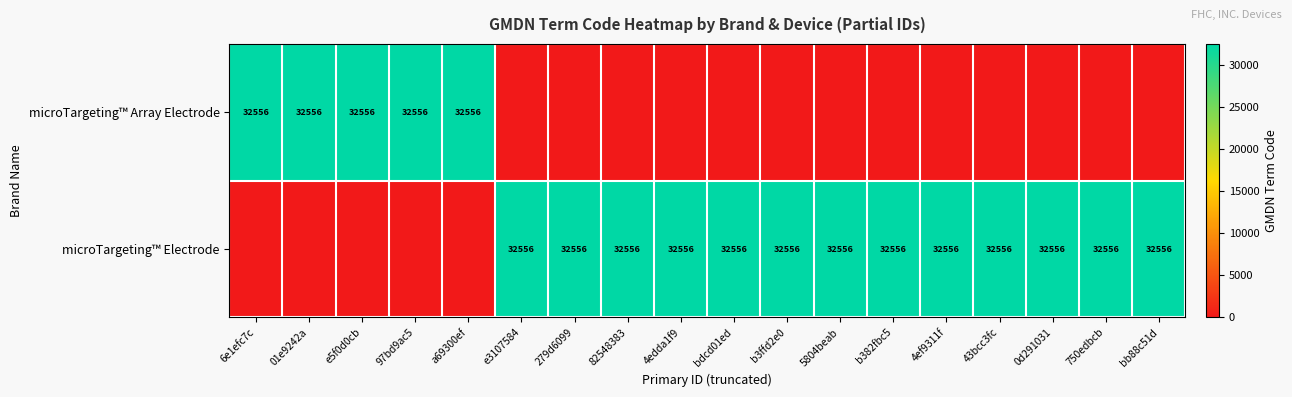

The value of microTargeting™ Array Electrode at a69300ef is 32556. True or false?

True